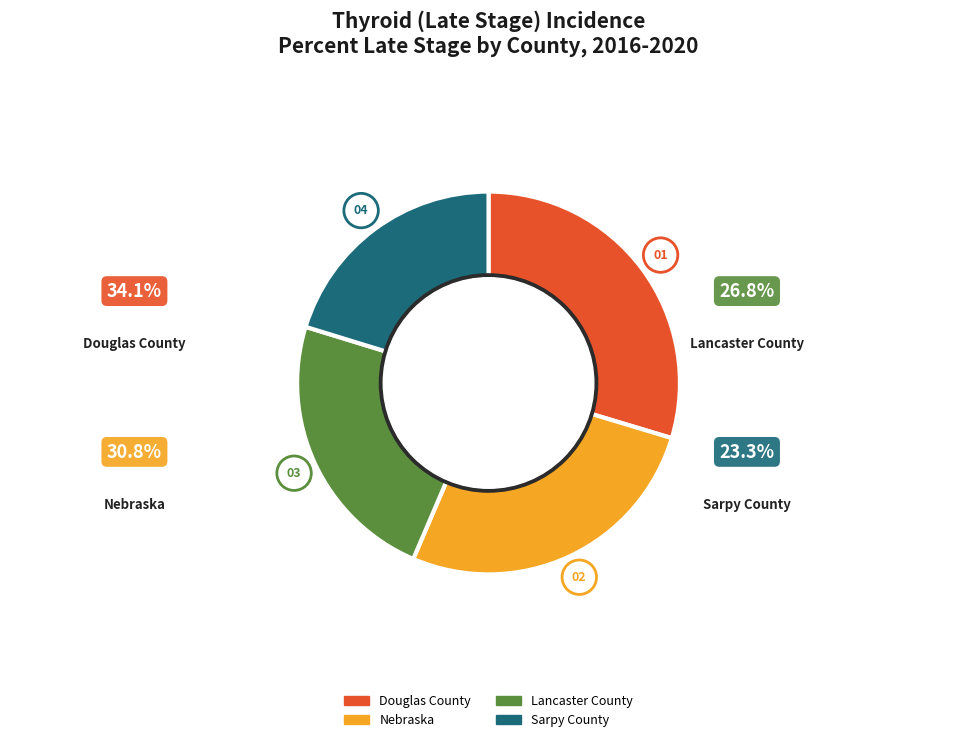

True or false: Nebraska accounts for 41% of the total.

False